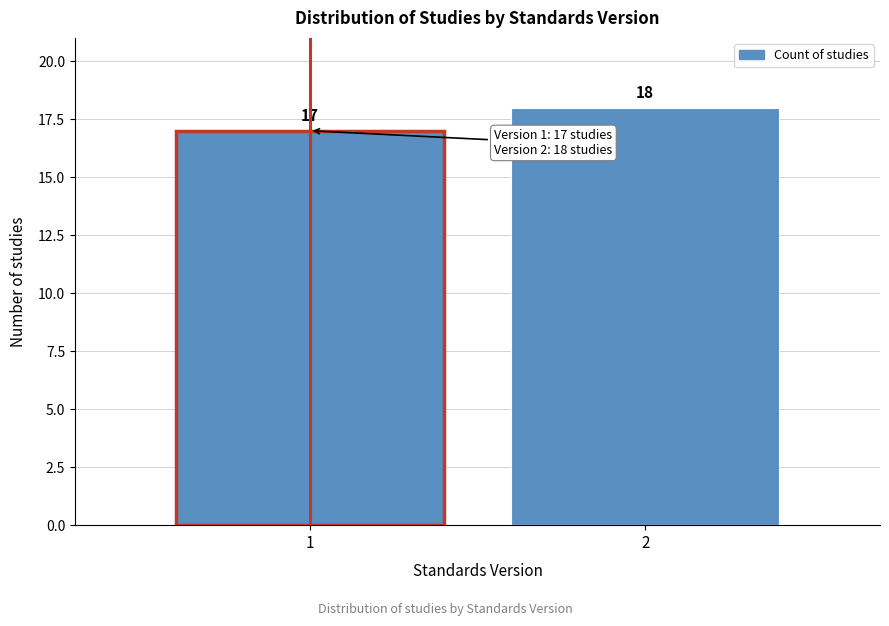

Reading left to right, extract all data points from this chart.

1=17	2=18